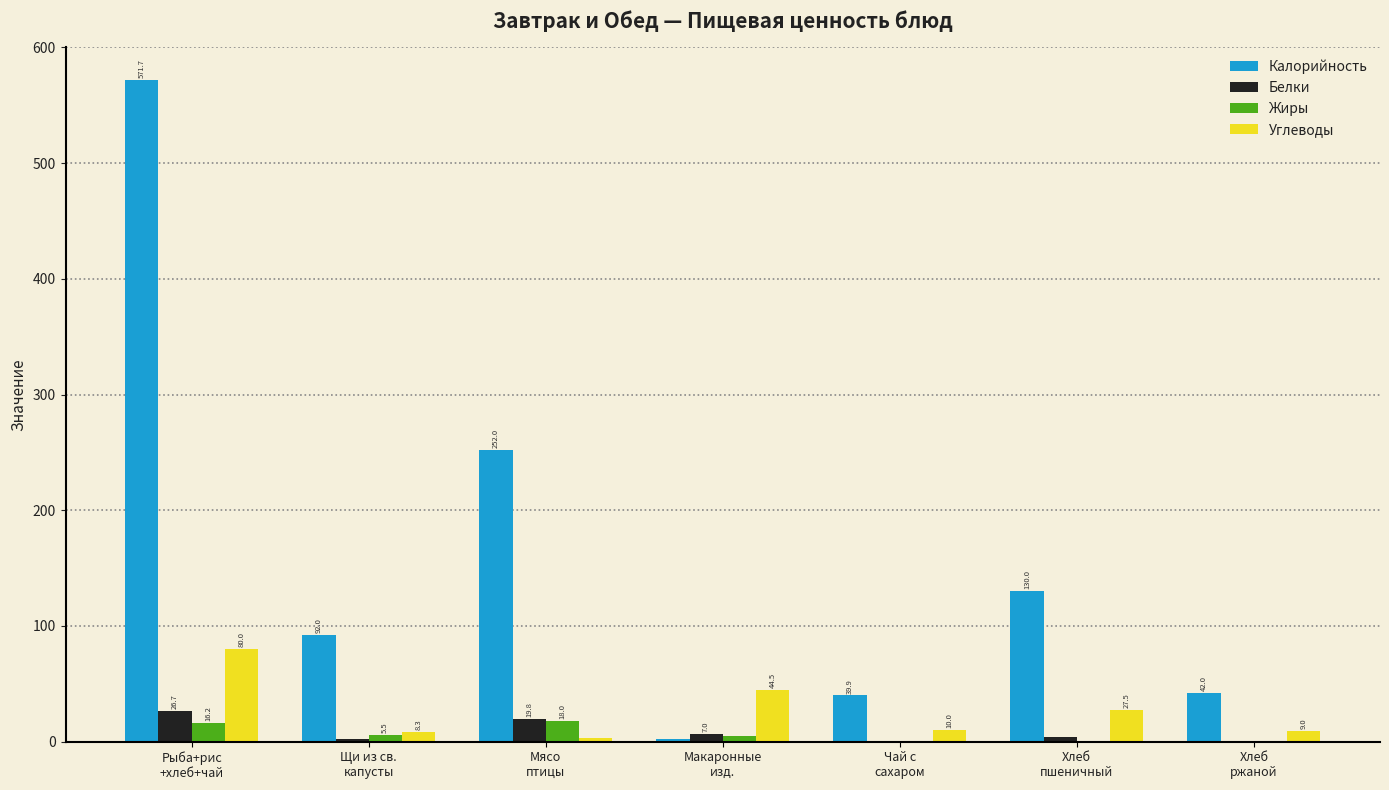

What is the sum of the Углеводы values at Макаронные
изд. and Хлеб
ржаной?

53.4